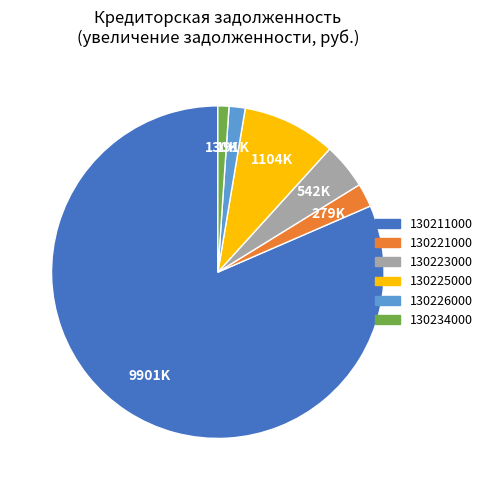

Which has a higher value, 130225000 or 130226000?

130225000